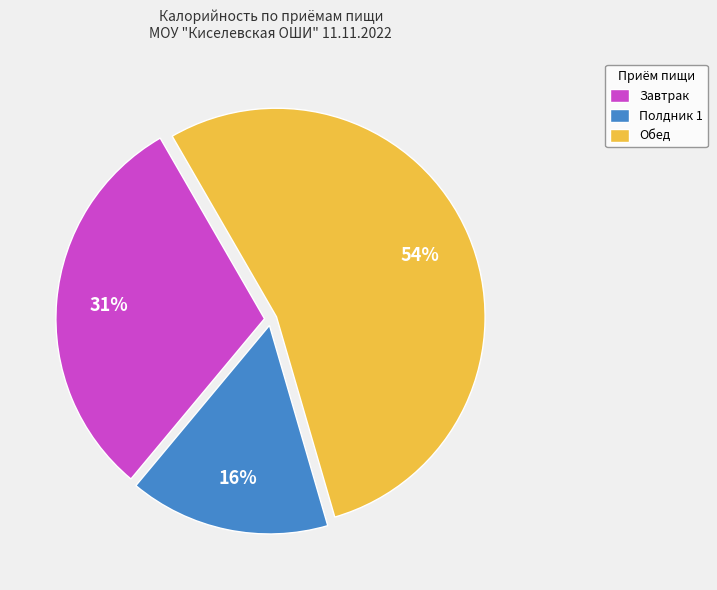

Is the sum of Полдник 1 and Завтрак greater than half?

No